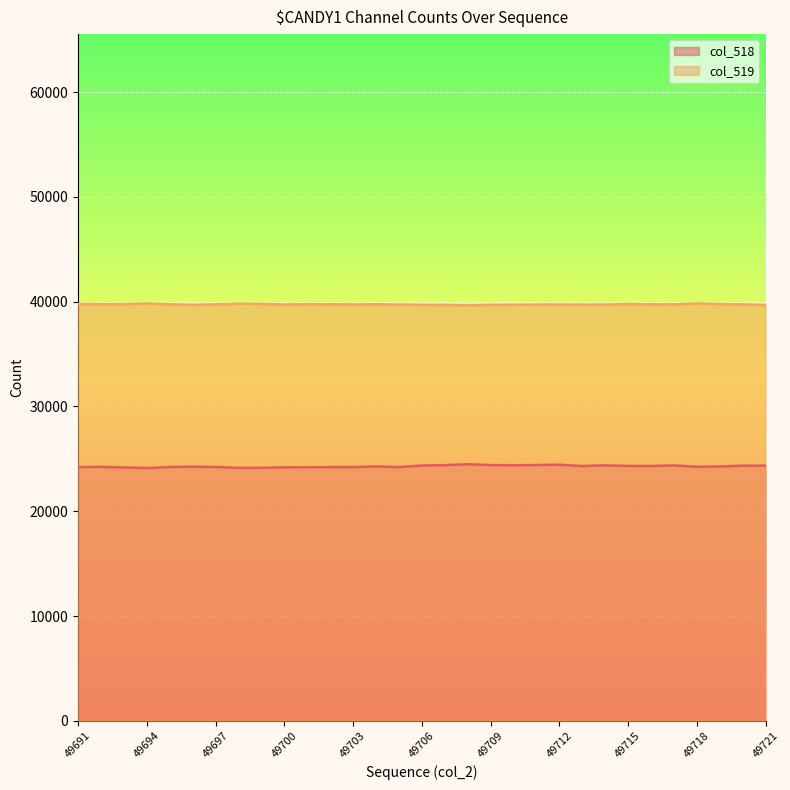

At 49693, list the series in order from largest to smallest.

col_519, col_518